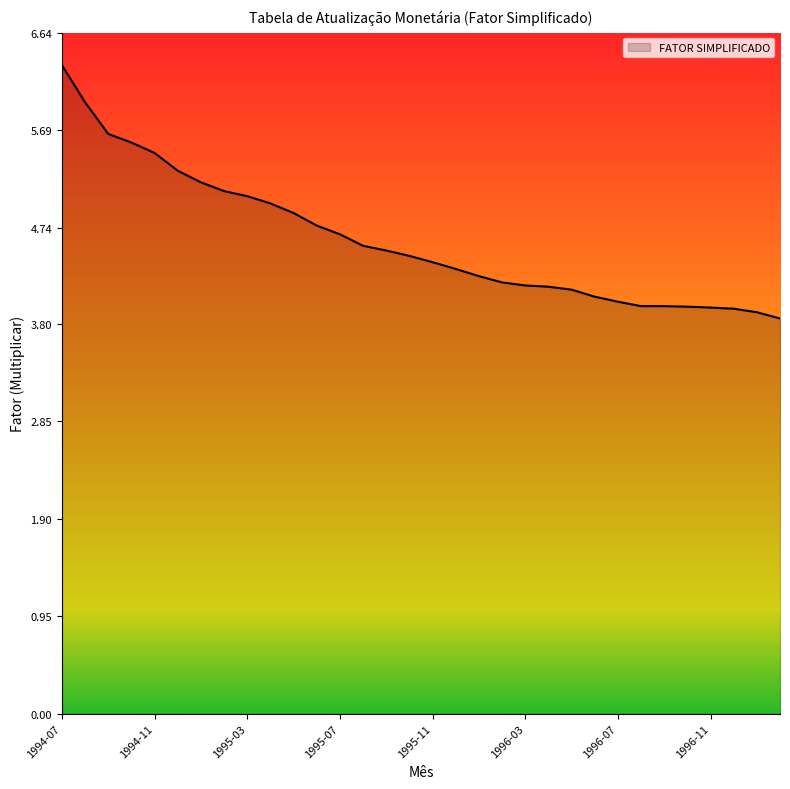

What is the minimum value shown in the chart?

3.9